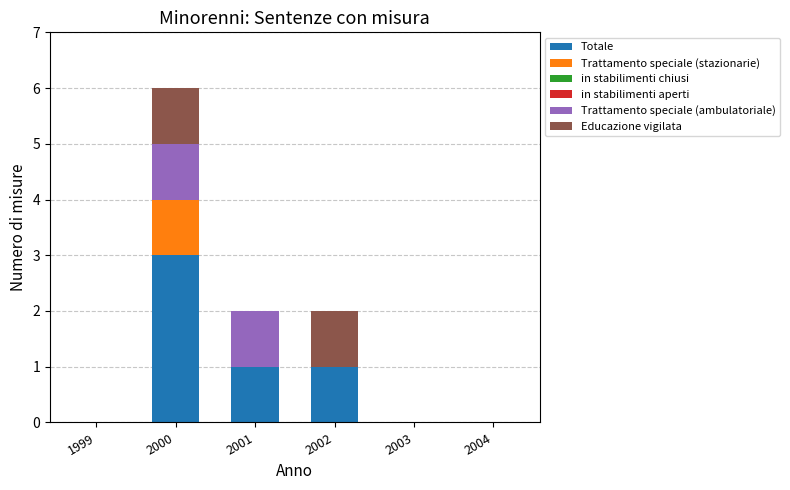

Reading left to right, what are the values for Totale?

1999=0	2000=3	2001=1	2002=1	2003=0	2004=0